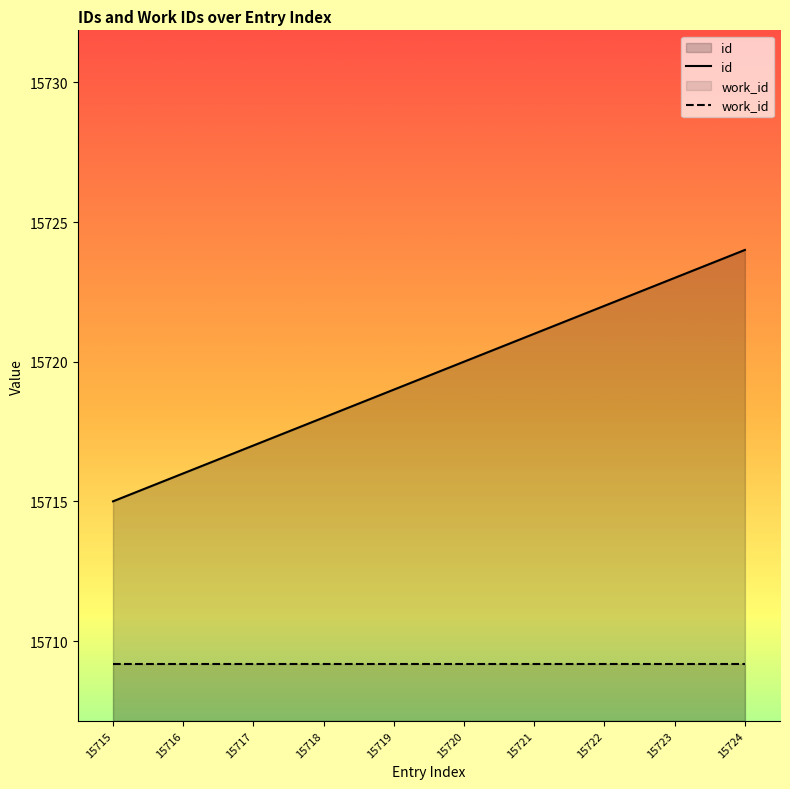

What is the approximate value at 15722?

15722